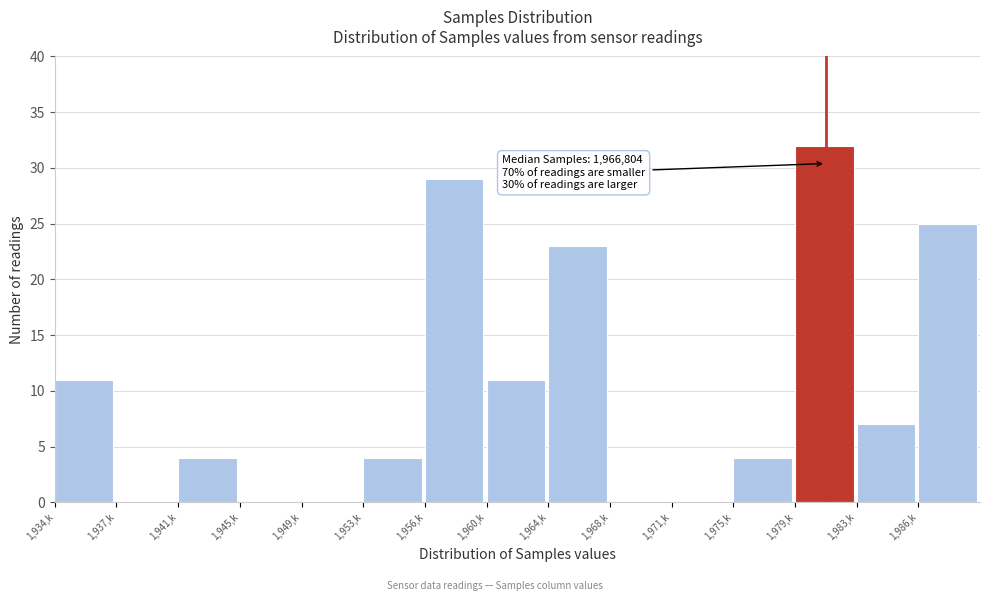

Reading left to right, what are all the values shown in this chart?

1,934,k=11	1,937,k=0	1,941,k=4	1,945,k=0	1,949,k=0	1,953,k=4	1,956,k=29	1,960,k=11	1,964,k=23	1,968,k=0	1,971,k=0	1,975,k=4	1,979,k=32	1,983,k=7	1,986,k=25